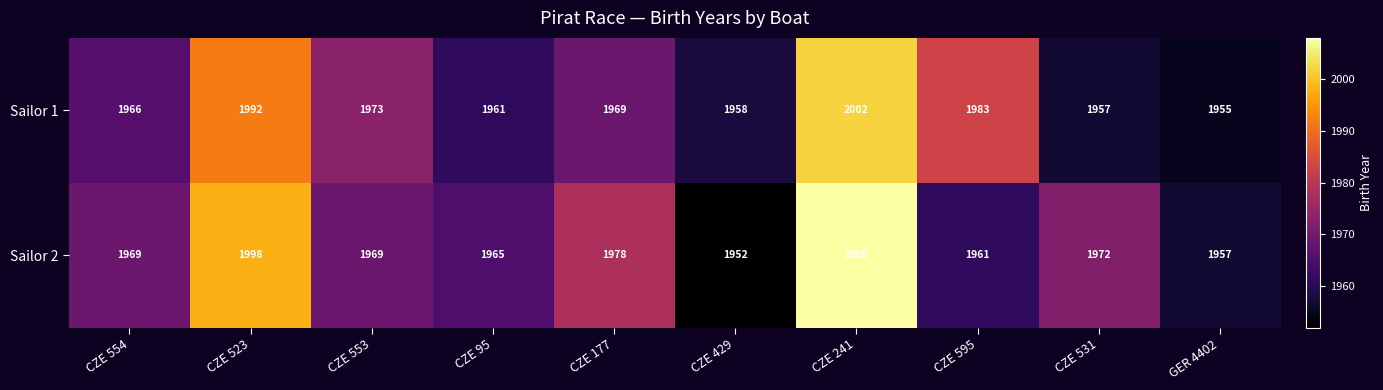

What is the difference between the maximum and minimum values in the Sailor 2 series?

56